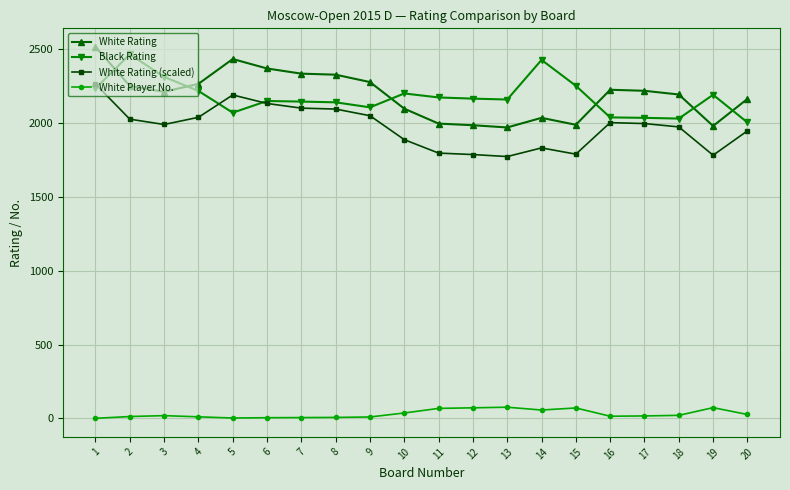

What is the lowest value of the Black Rating series?

2003.0